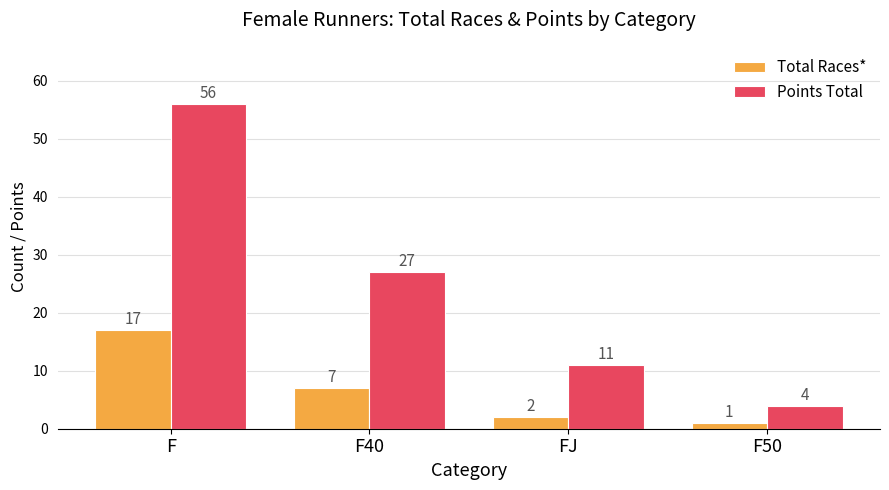

What is the minimum value shown in the chart?

1